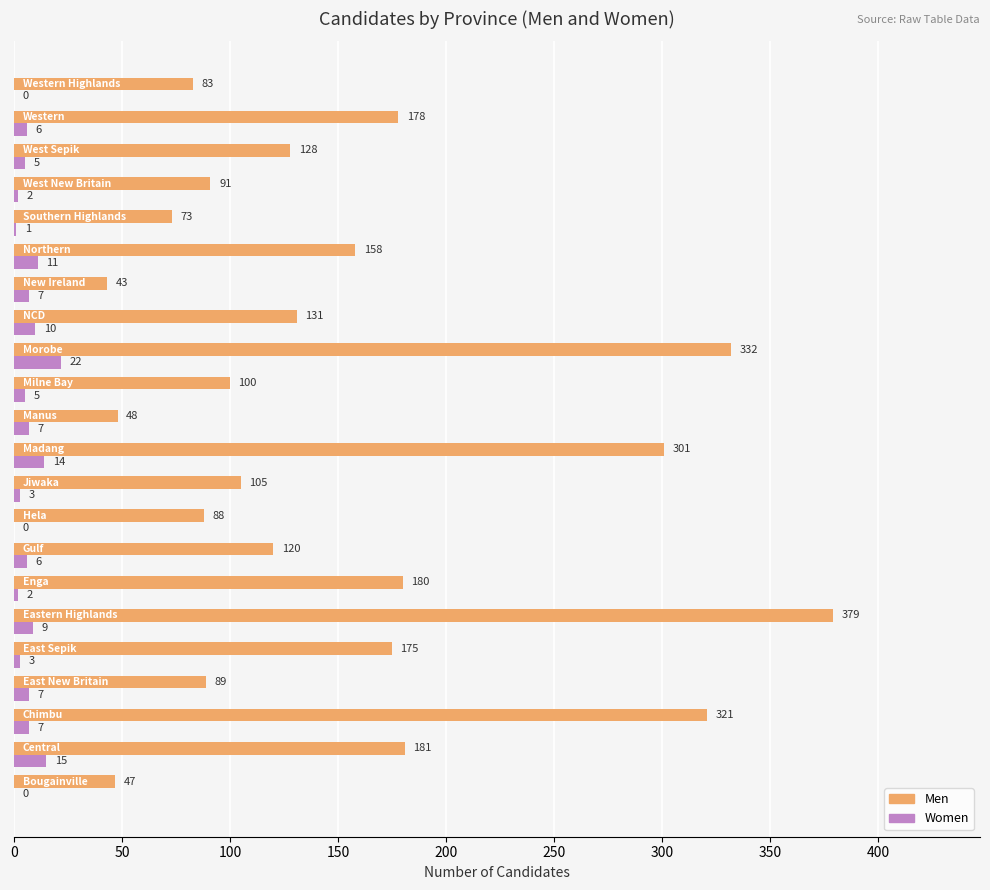

How many data points does each series have?

22